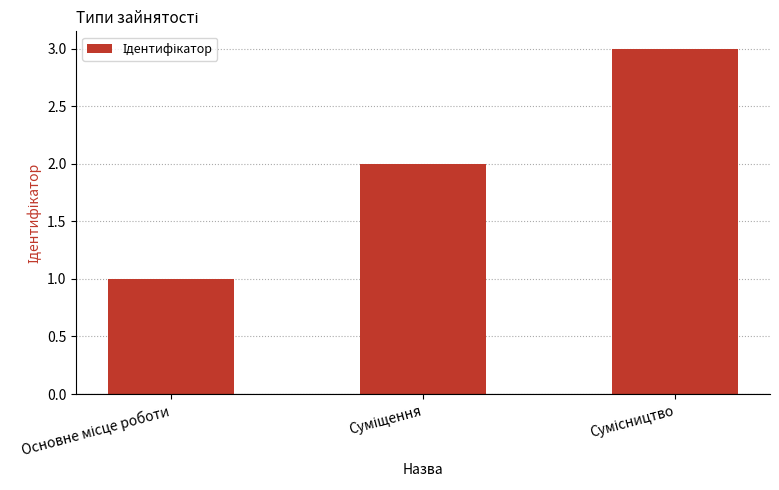

What is the maximum value shown in the chart?

3